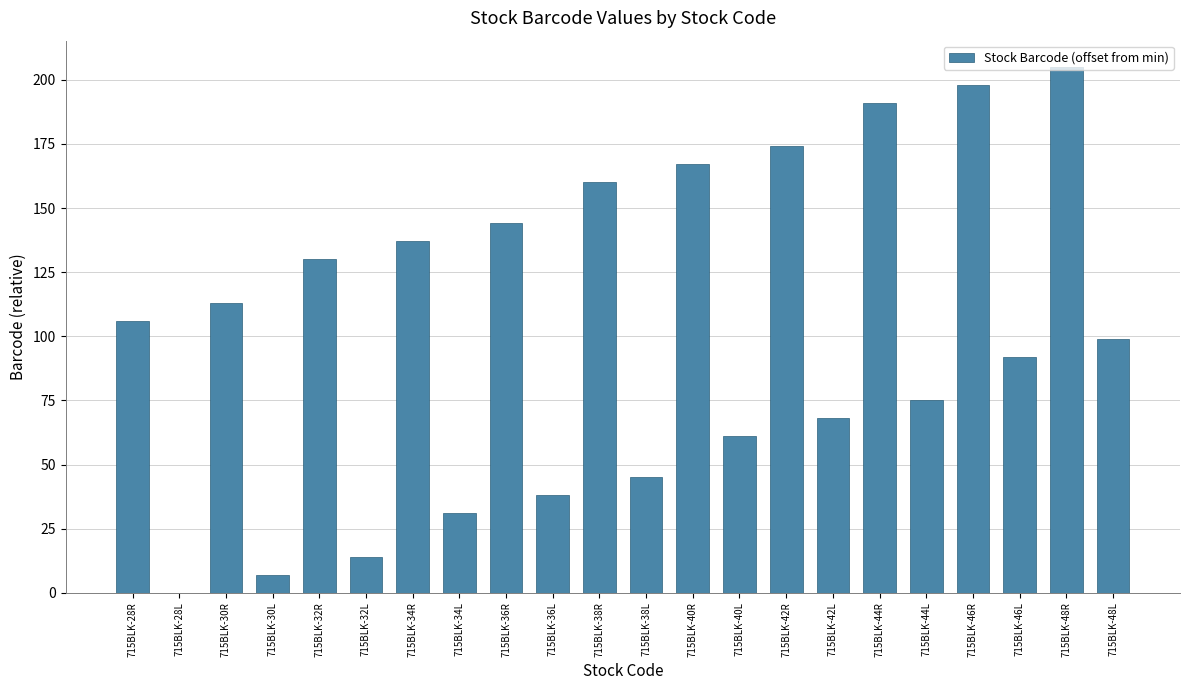

What is the change in value from 715BLK-34L to 715BLK-38L?

+14